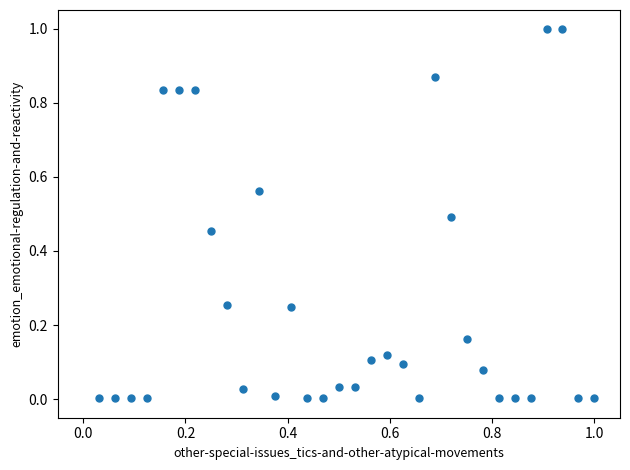

What is the range of X values (max minus min)?

1.0